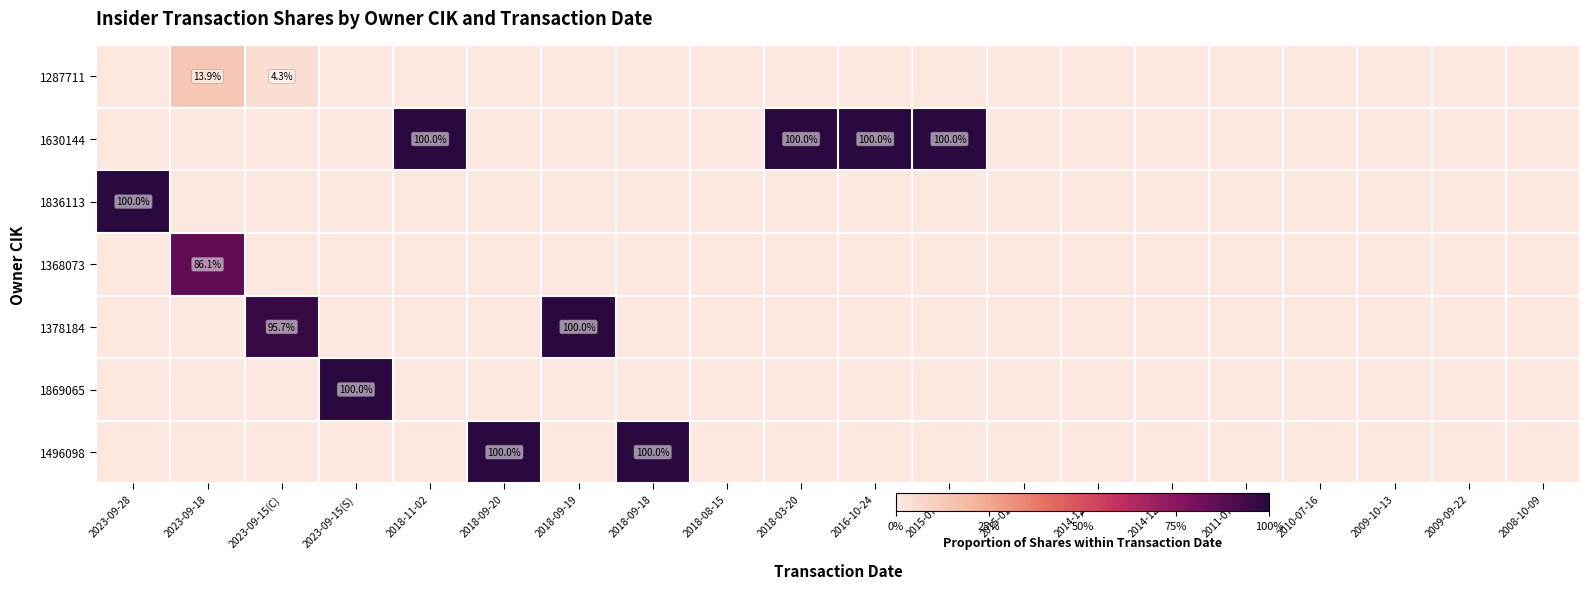

True or false: 1378184 has a value of 100.0 at 2018-09-19.

True